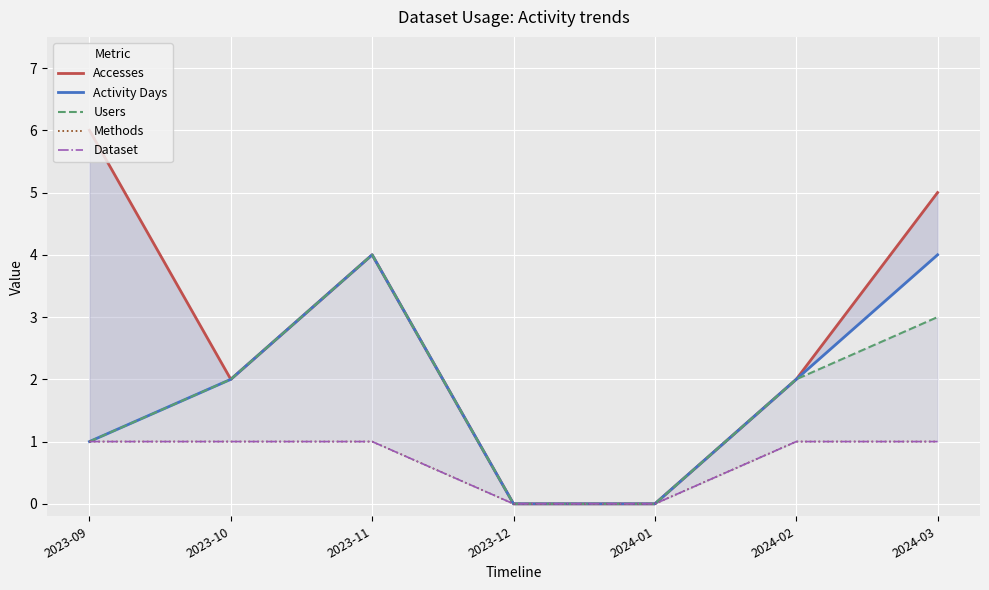

True or false: Activity Days has more than 1 interior local peaks.

False